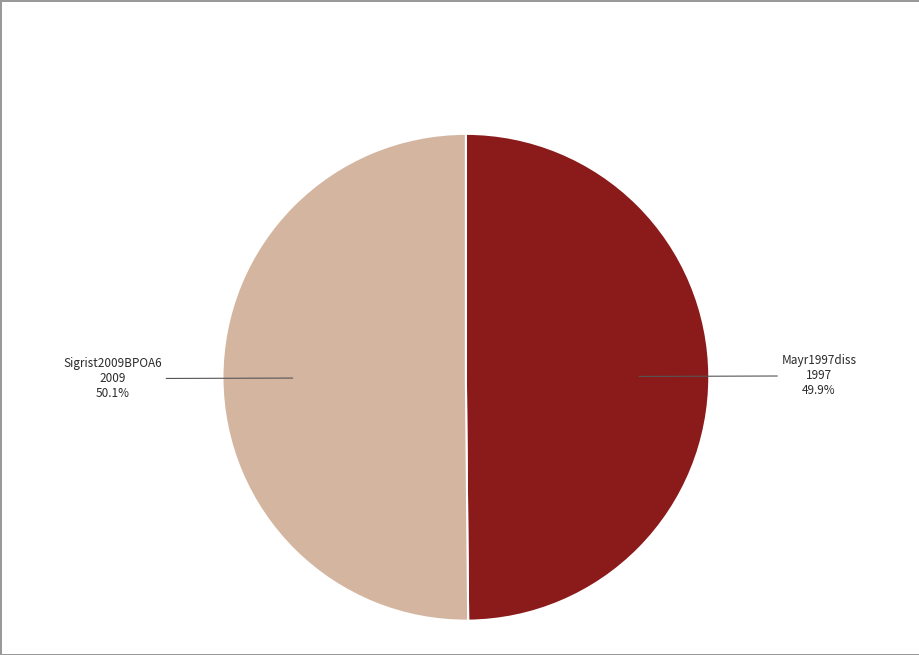

Is there a majority slice in this chart?

Yes